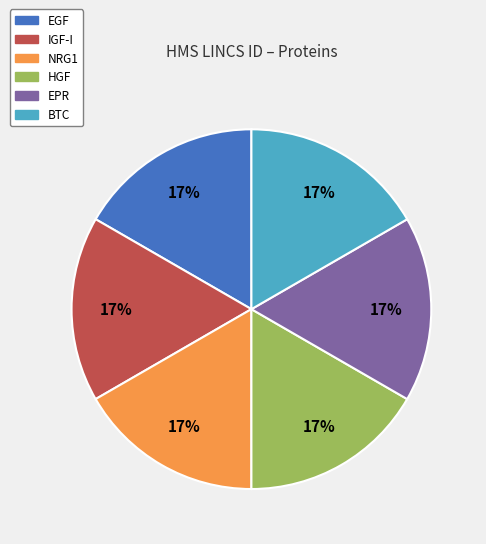

The NRG1 slice represents 17% of the pie. True or false?

True